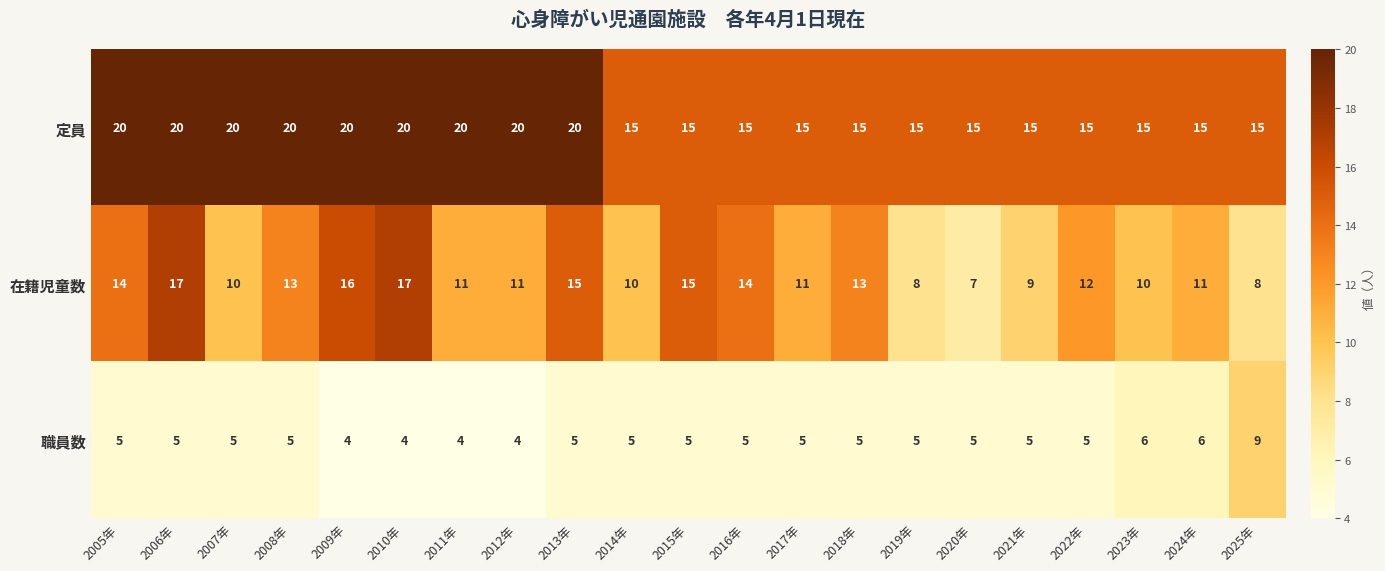

Which series has the widest spread of values?

在籍児童数